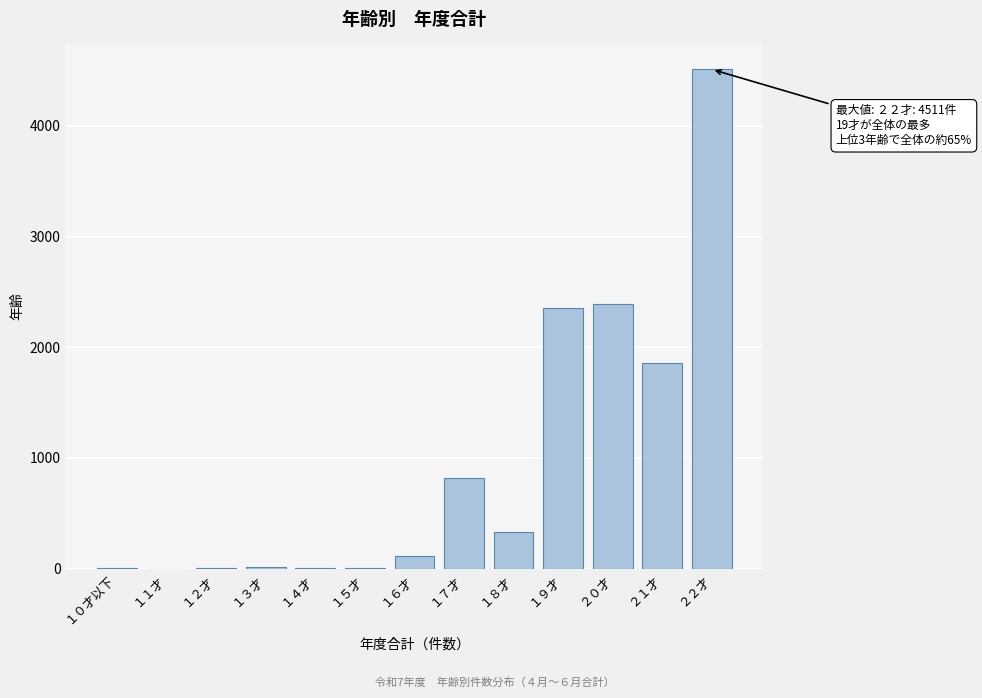

What is the greatest value displayed?

4511